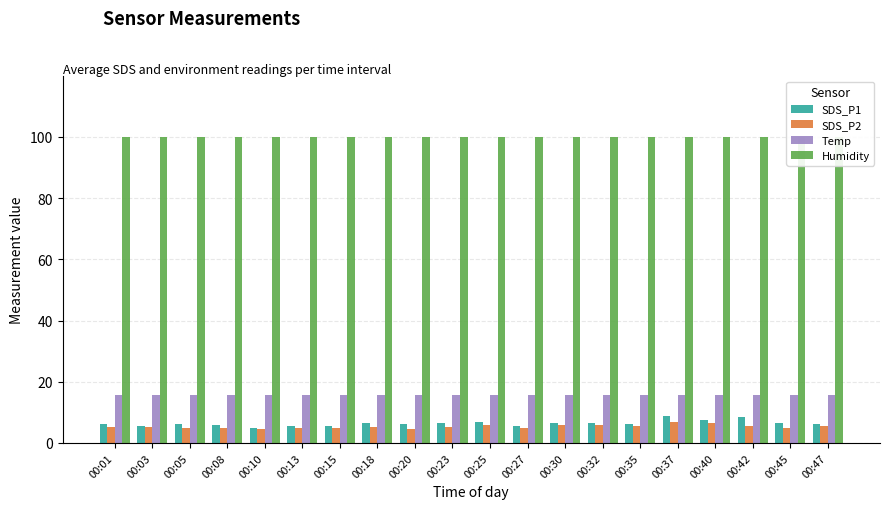

Reading left to right, extract all data points from this chart.

SDS_P1: 00:01=6.2	00:03=5.6	00:05=6.0	00:08=5.8	00:10=5.0	00:13=5.4	00:15=5.4	00:18=6.5	00:20=6.0	00:23=6.6	00:25=6.7	00:27=5.4	00:30=6.5	00:32=6.5	00:35=6.0	00:37=8.9	00:40=7.7	00:42=8.4	00:45=6.5	00:47=6.1
SDS_P2: 00:01=5.3	00:03=5.0	00:05=5.0	00:08=5.0	00:10=4.5	00:13=4.9	00:15=4.9	00:18=5.1	00:20=4.7	00:23=5.3	00:25=6.0	00:27=4.9	00:30=5.8	00:32=5.9	00:35=5.5	00:37=6.8	00:40=6.5	00:42=5.6	00:45=5.0	00:47=5.5
Temp: 00:01=15.5	00:03=15.6	00:05=15.5	00:08=15.5	00:10=15.5	00:13=15.5	00:15=15.6	00:18=15.5	00:20=15.6	00:23=15.6	00:25=15.6	00:27=15.6	00:30=15.6	00:32=15.6	00:35=15.5	00:37=15.5	00:40=15.5	00:42=15.5	00:45=15.5	00:47=15.5
Humidity: 00:01=99.9	00:03=99.9	00:05=99.9	00:08=99.9	00:10=99.9	00:13=99.9	00:15=99.9	00:18=99.9	00:20=99.9	00:23=99.9	00:25=99.9	00:27=99.9	00:30=99.9	00:32=99.9	00:35=99.9	00:37=99.9	00:40=99.9	00:42=99.9	00:45=99.9	00:47=99.9